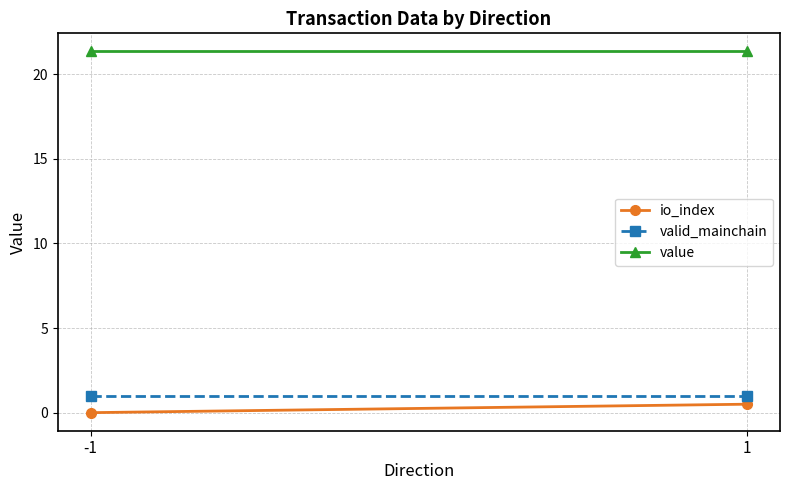

What are all the series names shown in the legend?

io_index, valid_mainchain, value